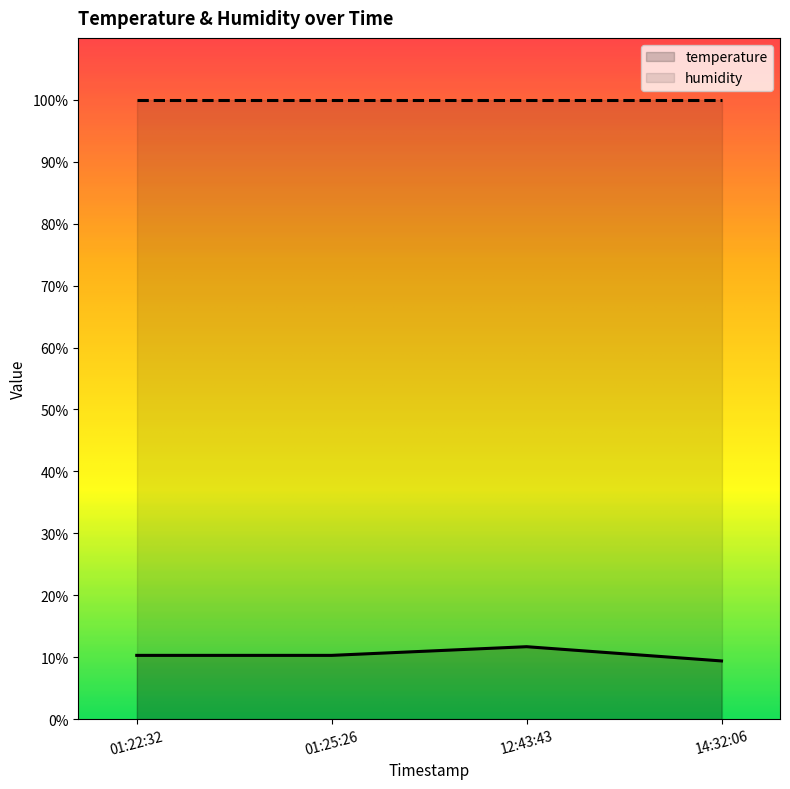

True or false: temperature has more than 2 interior local peaks.

False